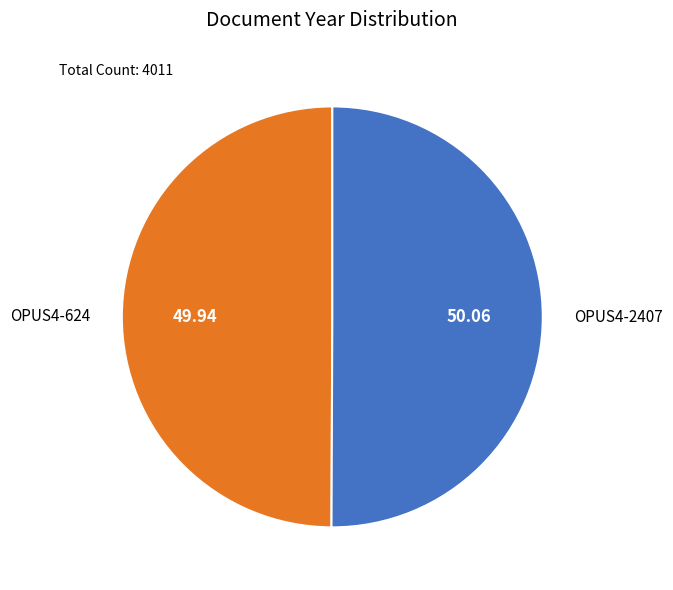

What is the ratio of the value at OPUS4-624 to the value at OPUS4-2407?

1.0